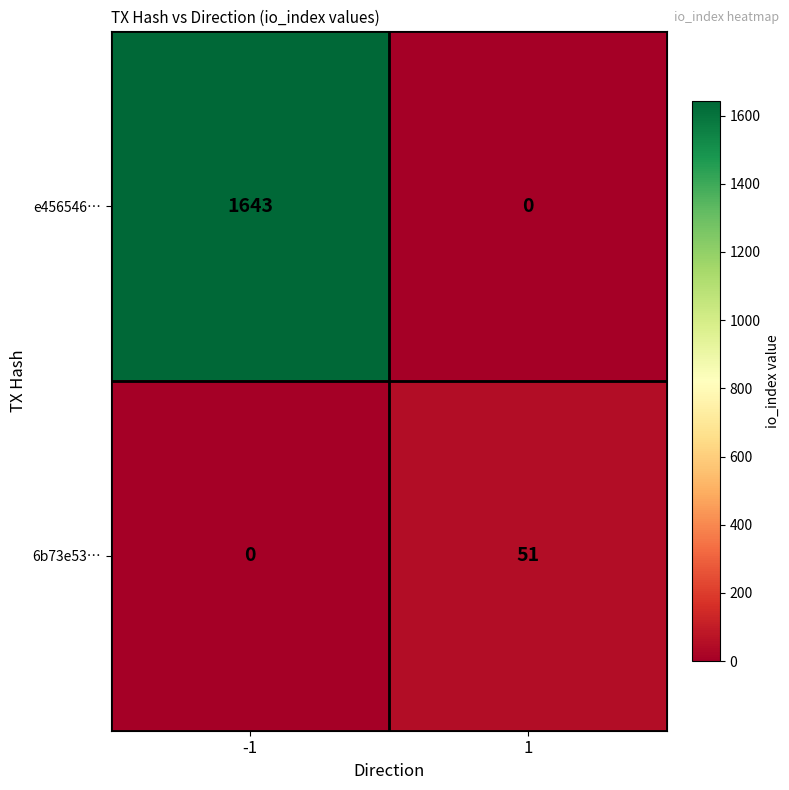

Which series has the largest total across all categories?

e456546…